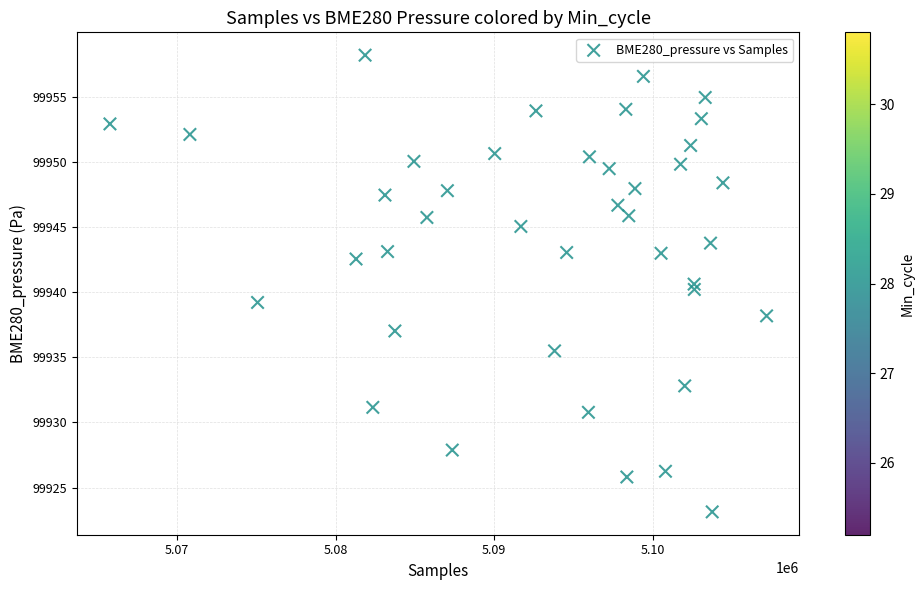

What is the range of Y values (max minus min)?

35.1